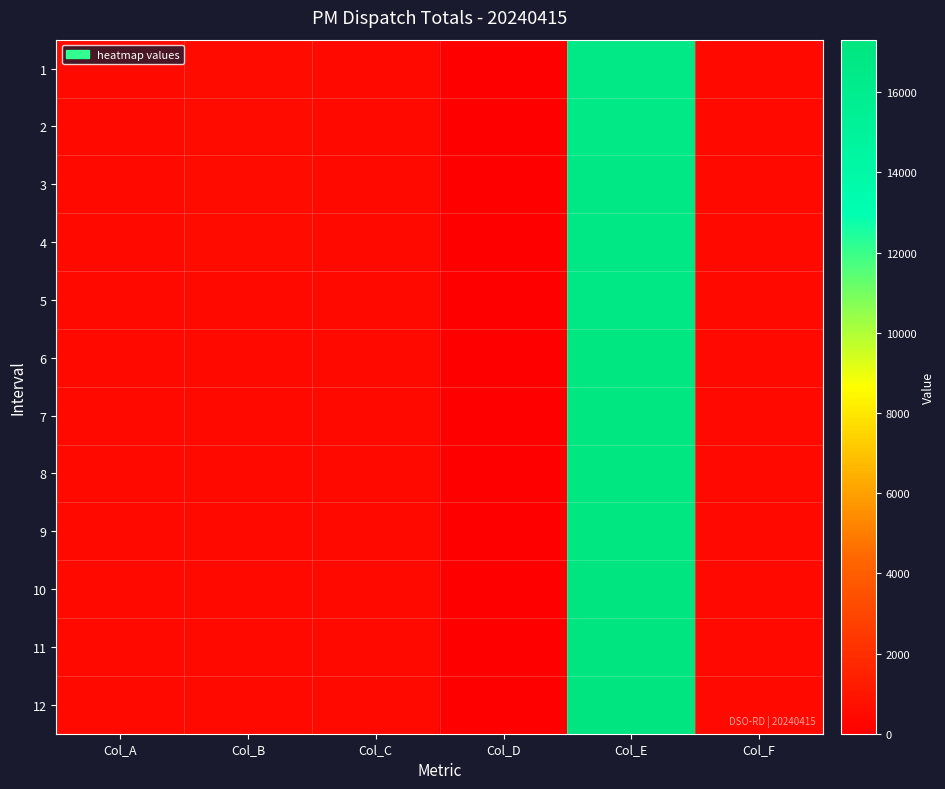

Count the number of data series in this chart.

12